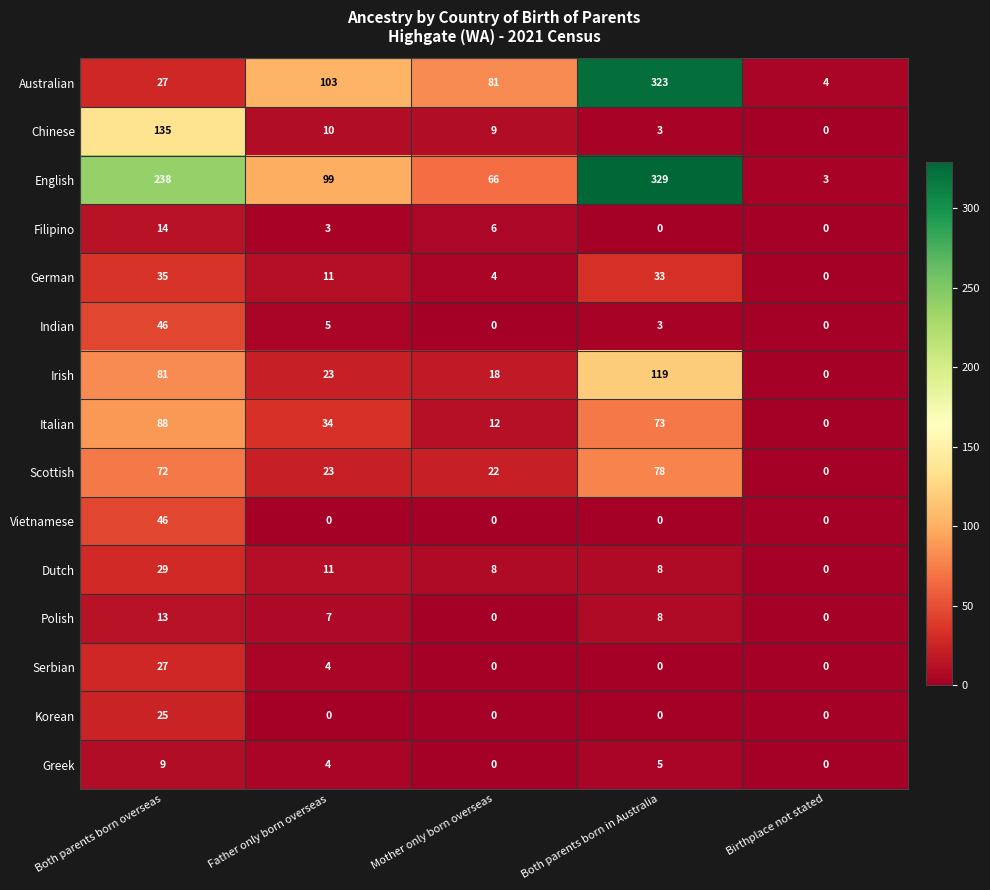

What is the difference between the Chinese values at Both parents born in Australia and Mother only born overseas?

6